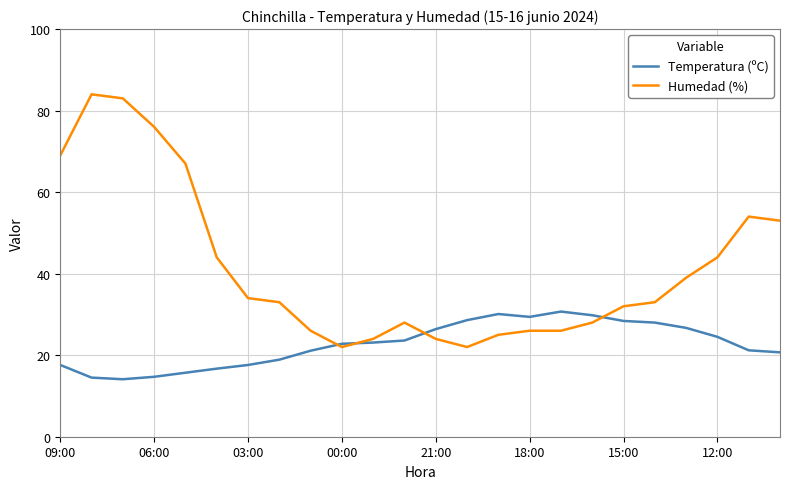

List the series in order of their overall mean, lowest first.

Temperatura (ºC), Humedad (%)